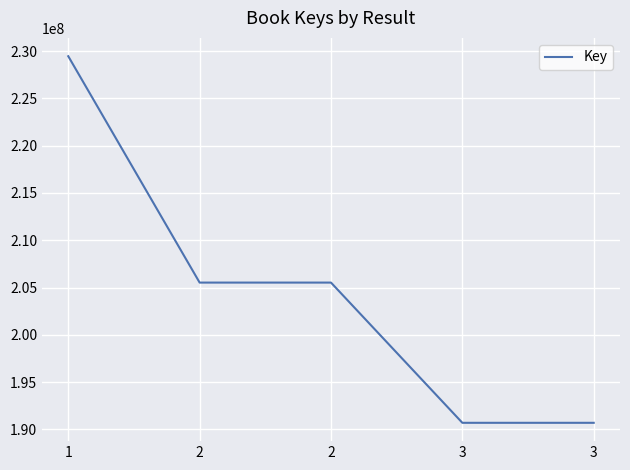

How many series are shown in this chart?

1